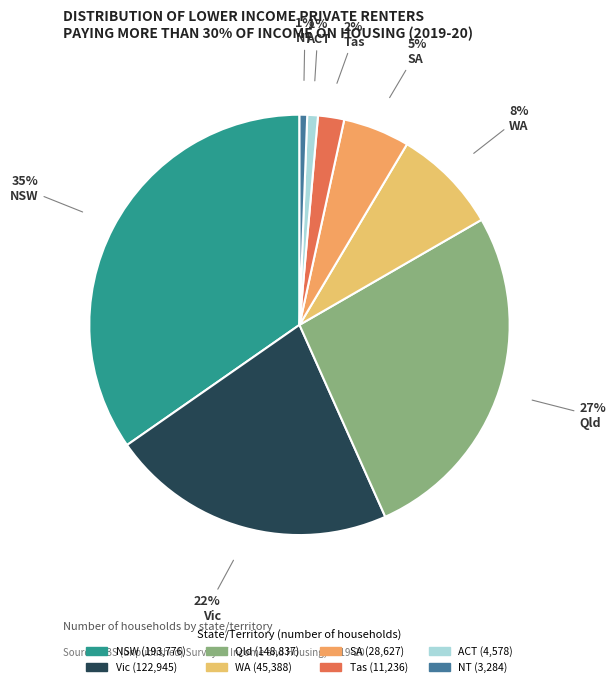

To the nearest percent, what portion does Vic represent?

22%